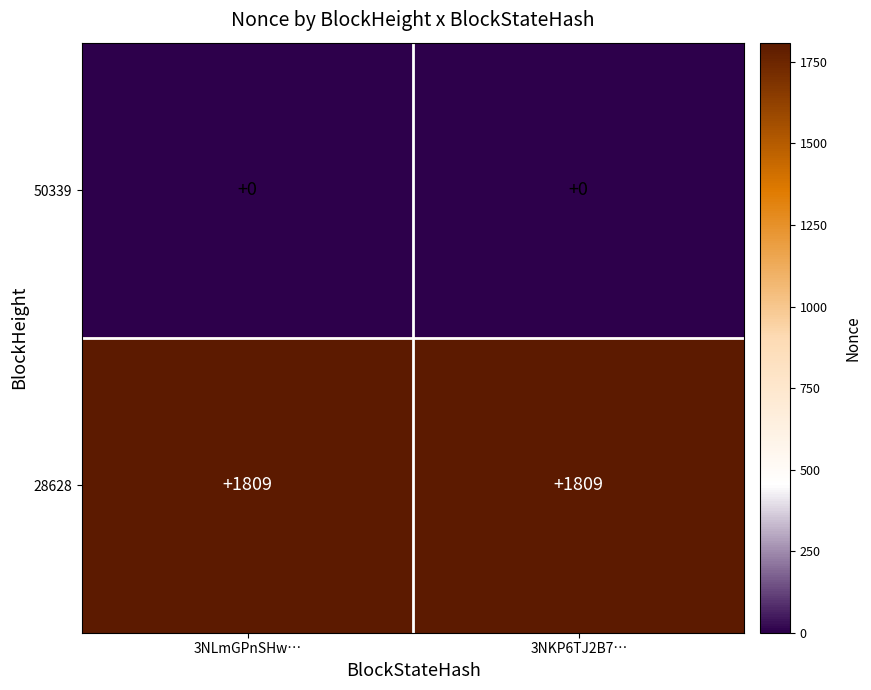

The 28628 series shows 1195 at 3NKP6TJ2B7…. True or false?

False